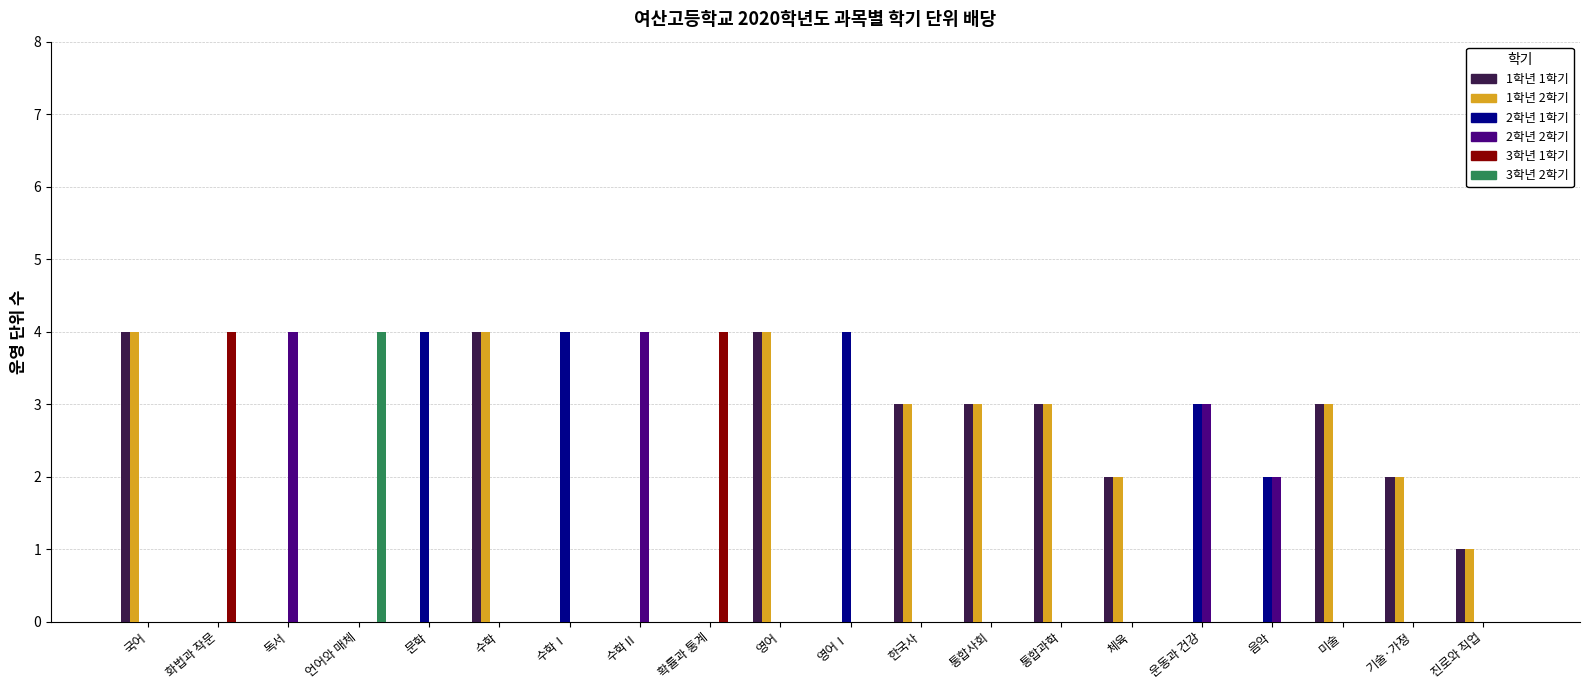

What is the maximum value shown in the chart?

4